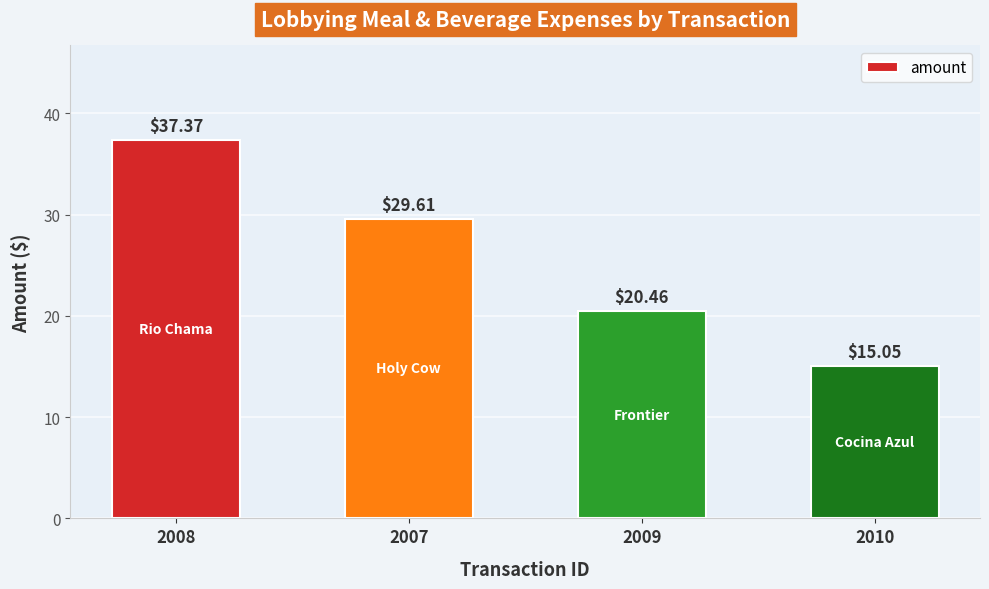

What is the label of the 1st bar from the left?

2008